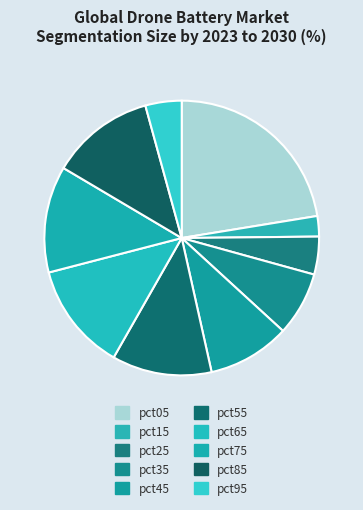

How many slices are in this pie chart?

10